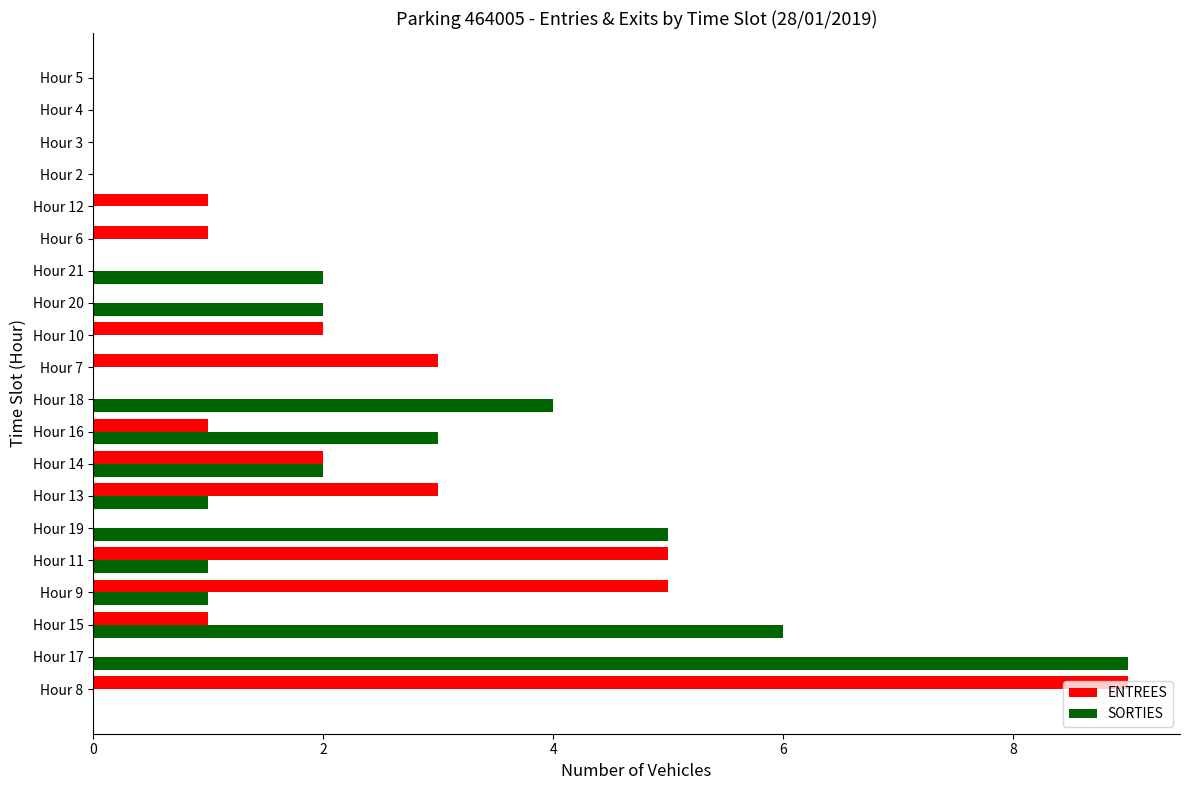

Where is SORTIES nearest to the value 4?

Hour 18